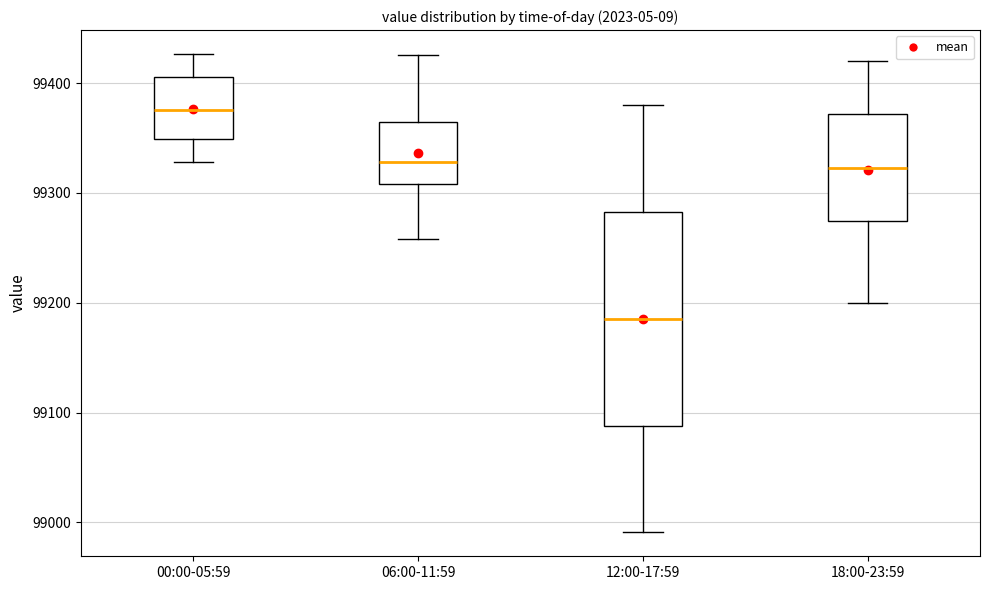

Reading left to right, read every box against the y-axis: the position of its median line, the range the box covers, and the ends of its whiskers. The values are not printed on the chart, so give them approximately, as read against the axis.

00:00-05:59: median 99380, box 99350 to 99410, whiskers 99330 to 99430
06:00-11:59: median 99330, box 99310 to 99360, whiskers 99260 to 99430
12:00-17:59: median 99190, box 99090 to 99280, whiskers 98990 to 99380
18:00-23:59: median 99320, box 99270 to 99370, whiskers 99200 to 99420